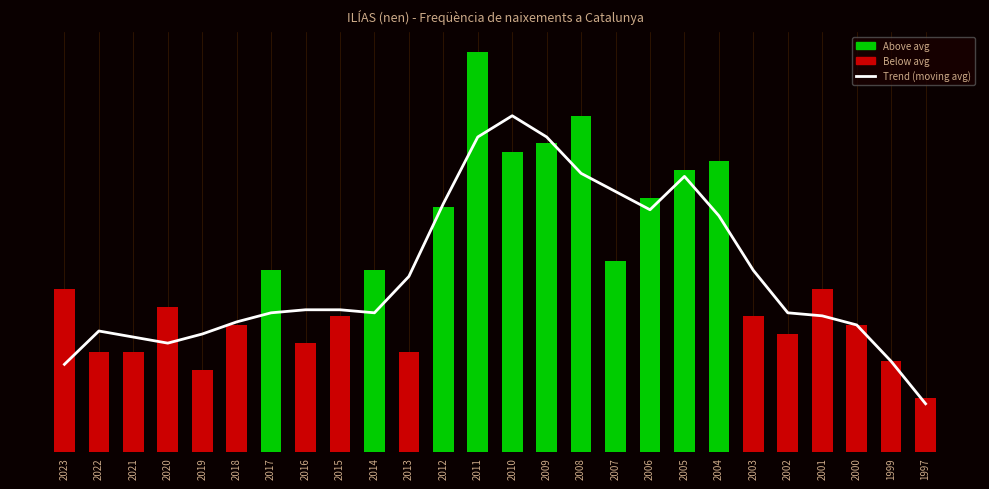

How many values exceed 15?

16